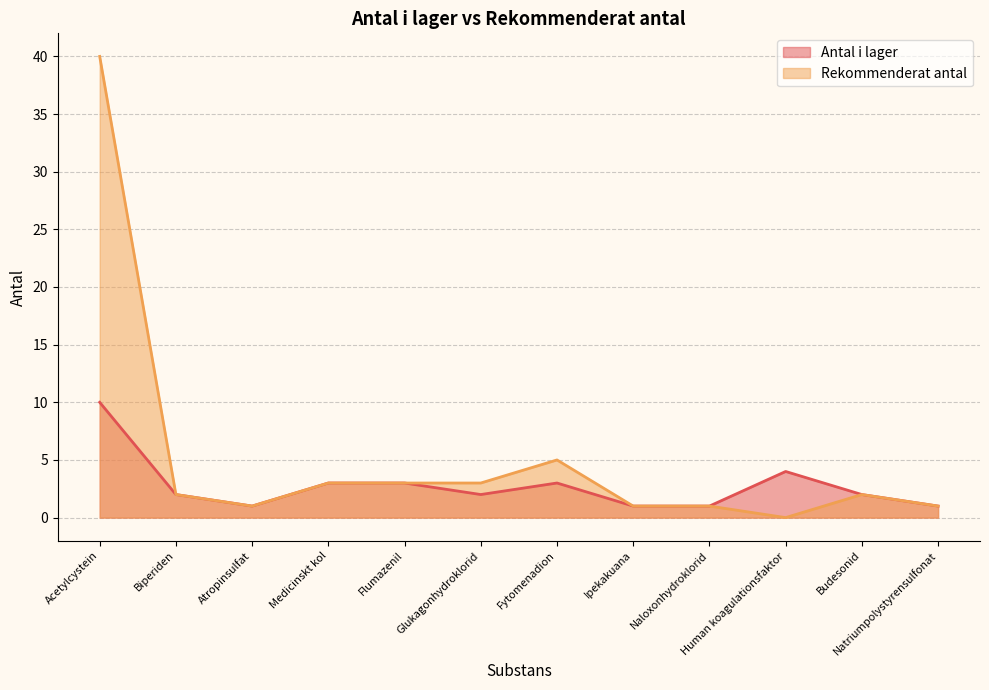

Rank the series by their average value, from lowest to highest.

Antal i lager, Rekommenderat antal